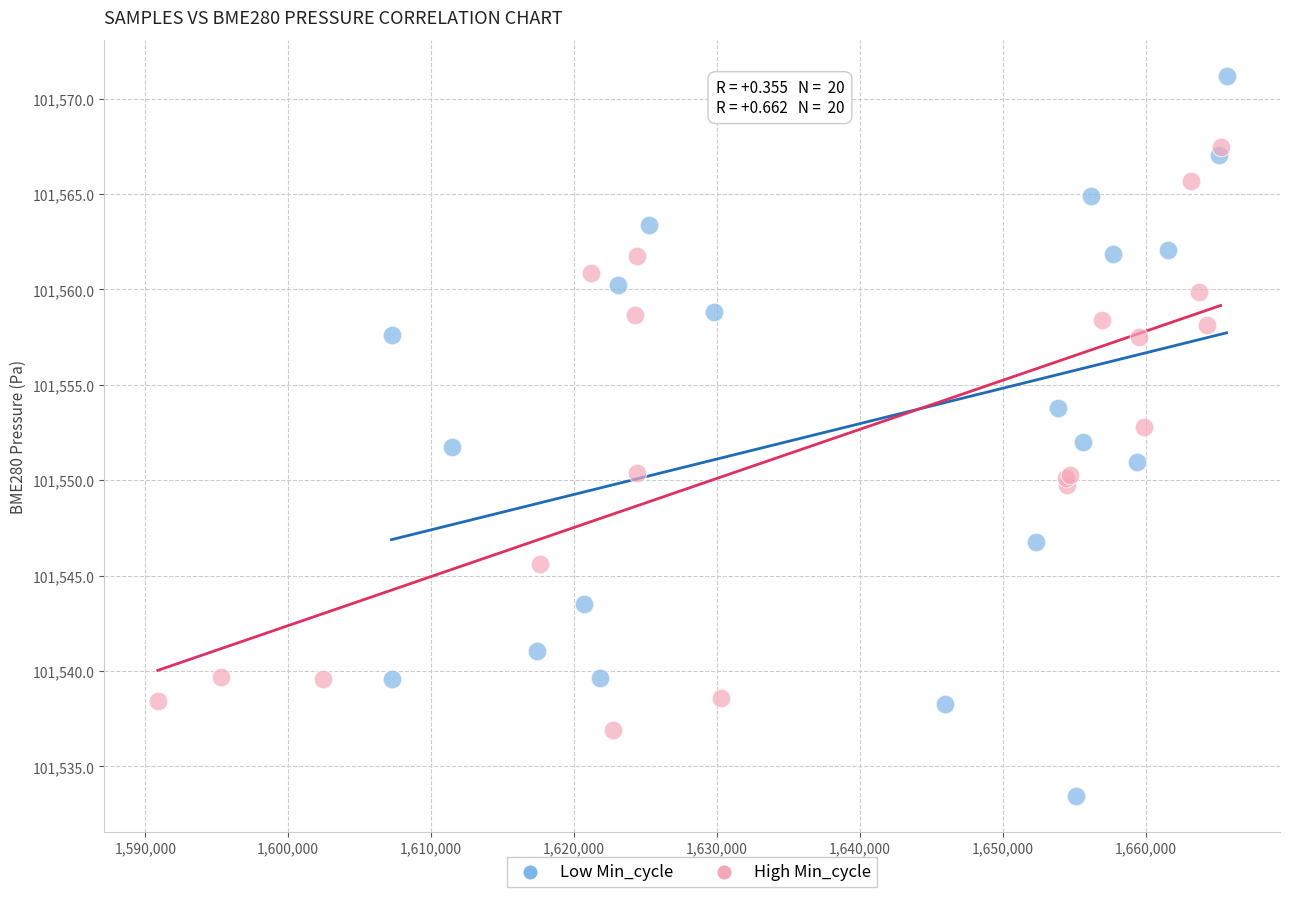

Which series contains the highest Y value?

Low Min_cycle